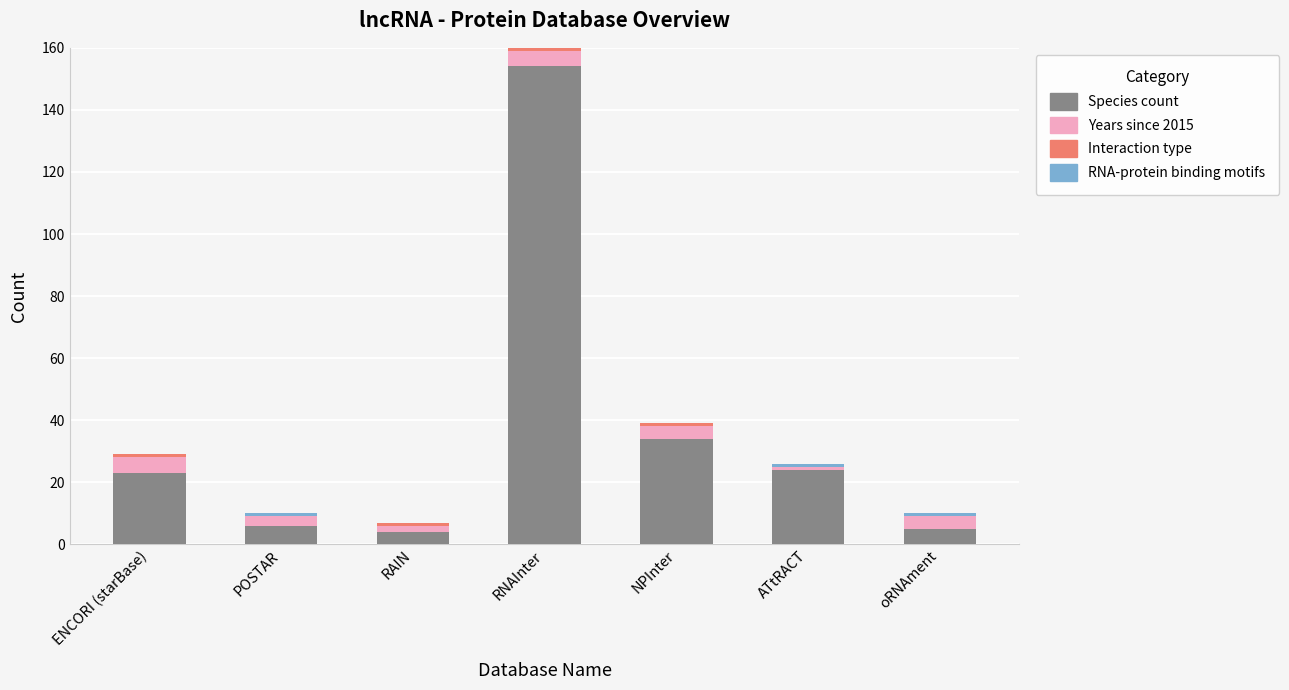

What is the maximum value for Species count?

154